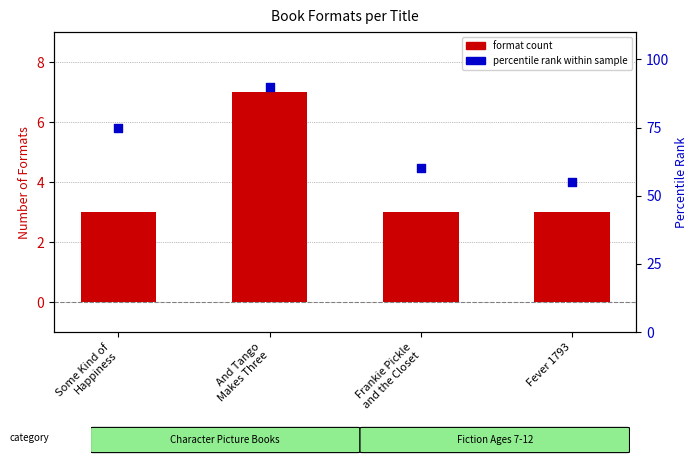

Is the value of format count at And Tango
Makes Three greater than the value of percentile rank within sample at Frankie Pickle
and the Closet?

No